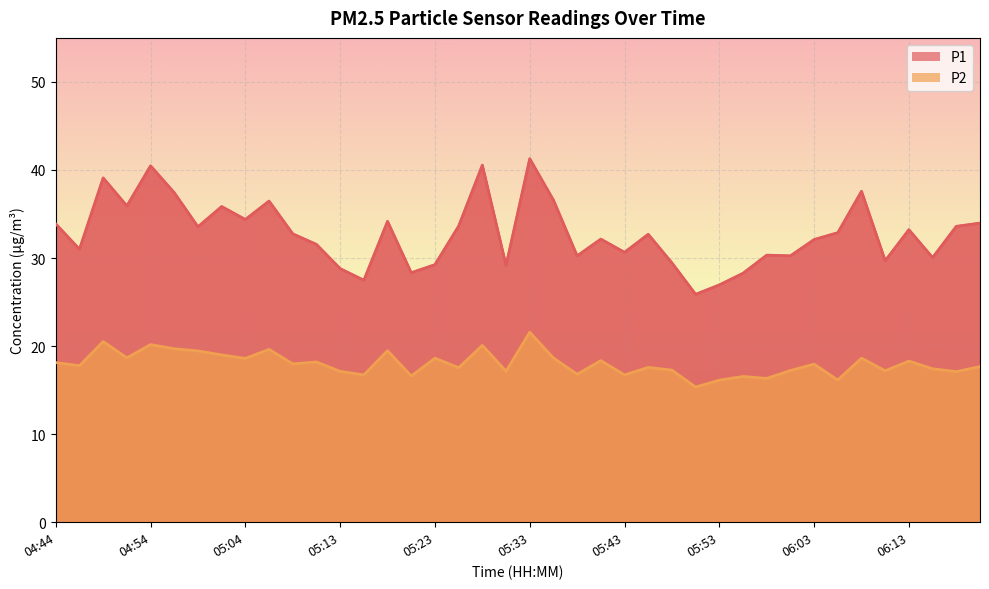

The P2 series shows 10.1 at 04:44. True or false?

False